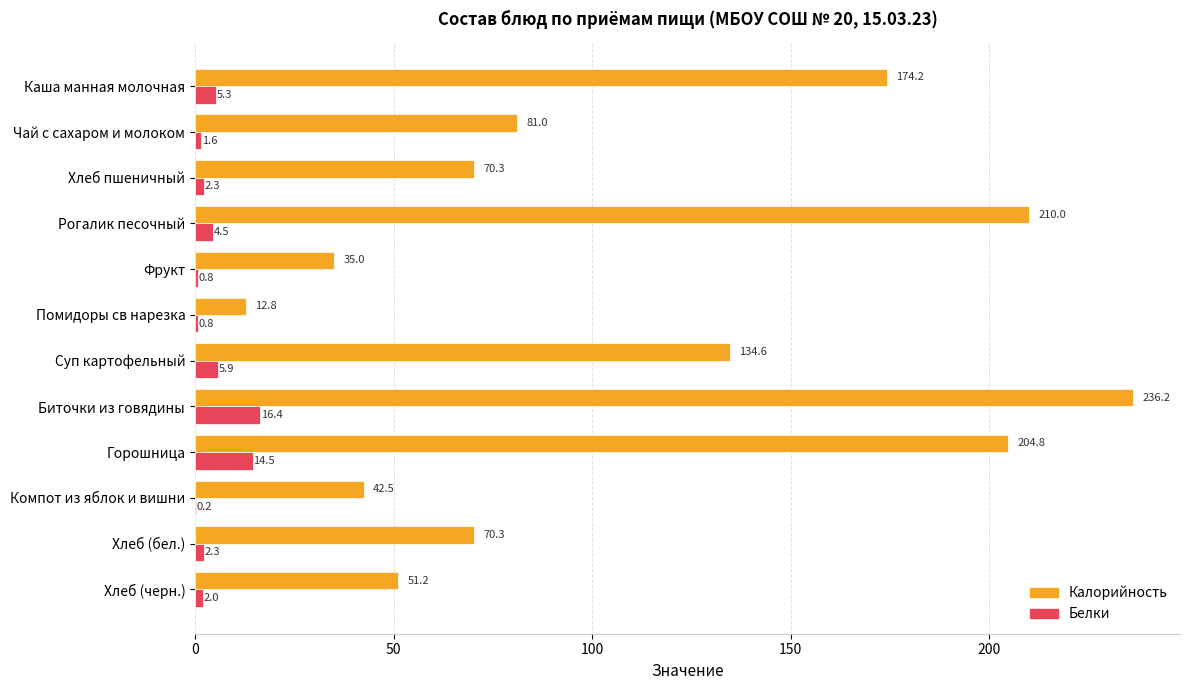

What is the greatest value displayed?

236.2